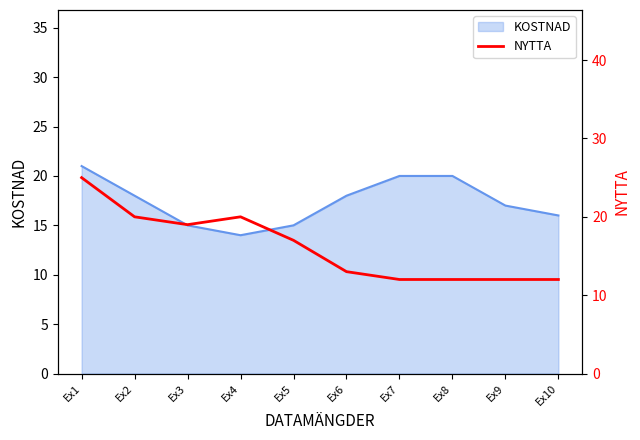

True or false: KOSTNAD has a value of 21 at Ex1.

True